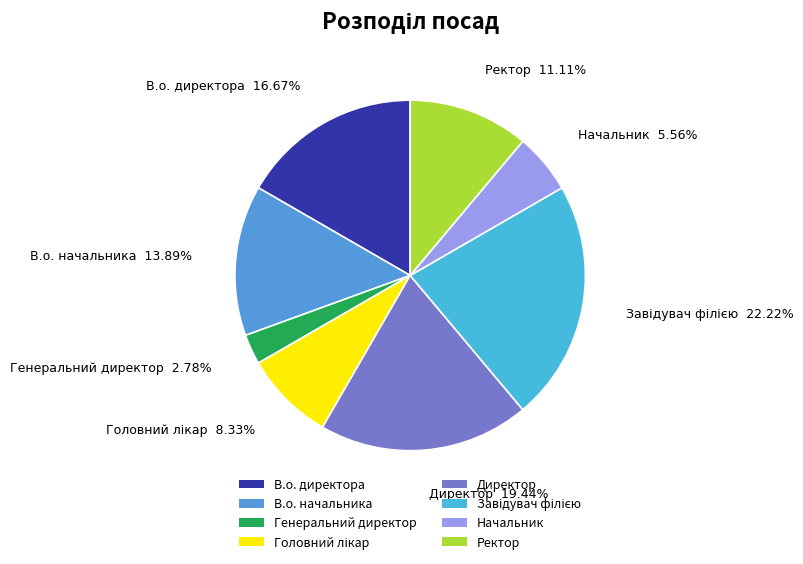

What portion of the pie excludes Директор?

80.6%